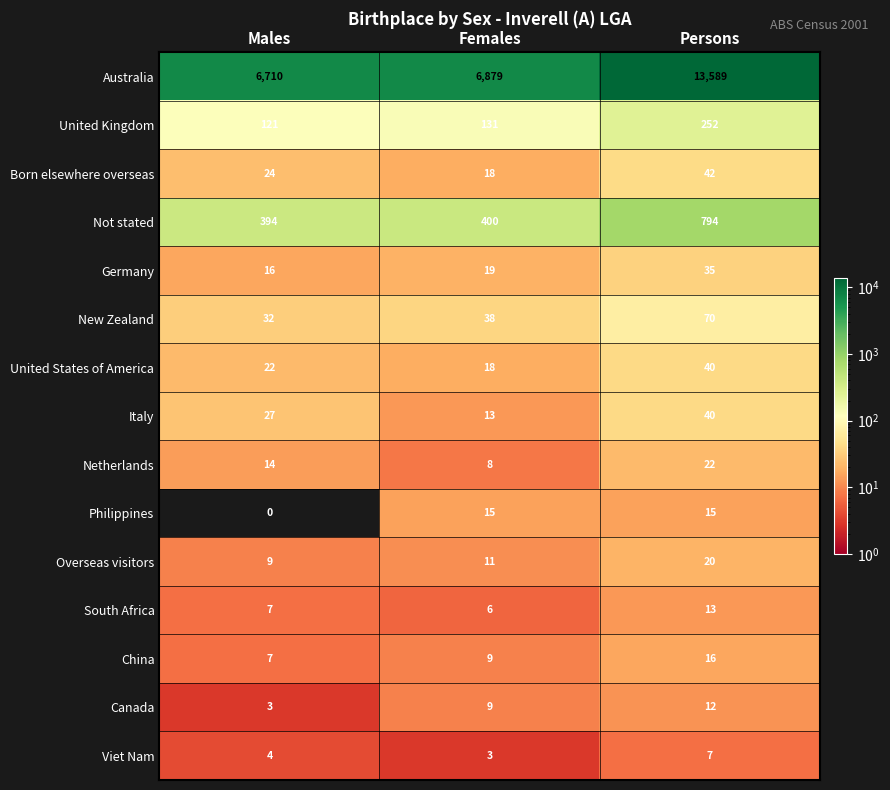

Is it true that South Africa equals 13 at Persons?

True